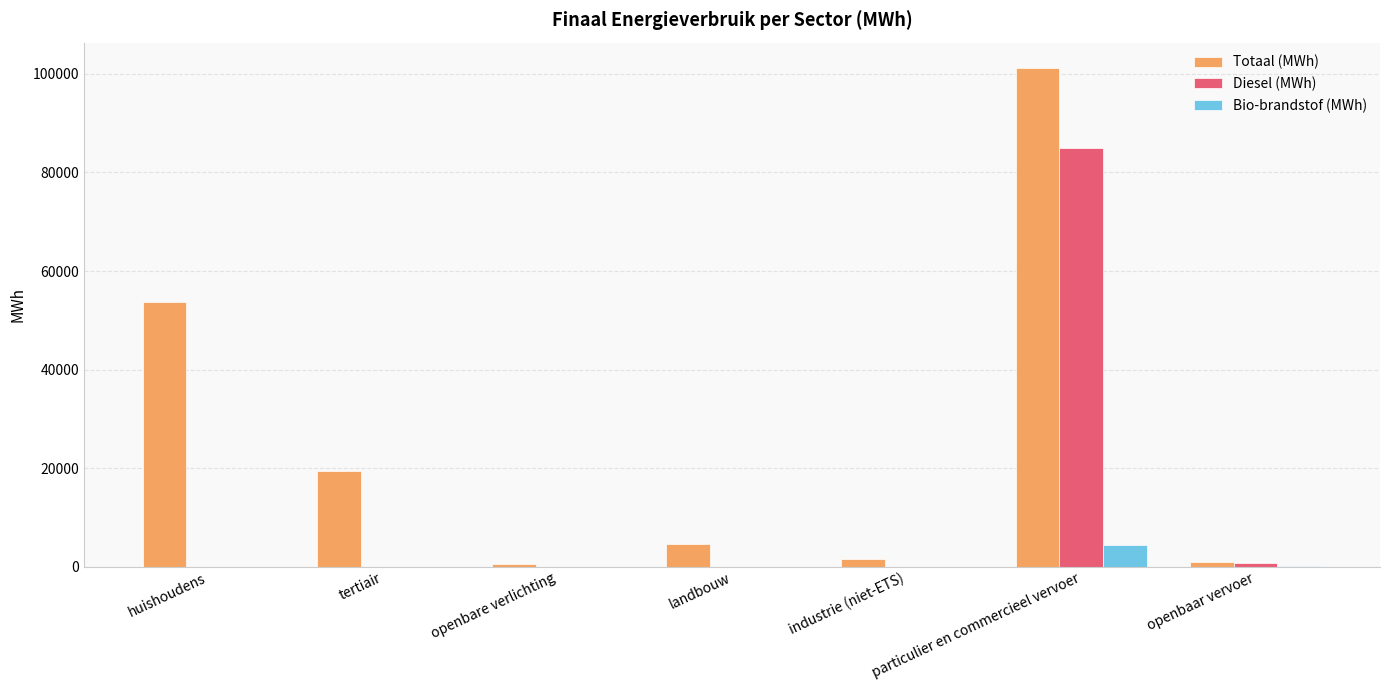

Which series has the largest total across all categories?

Totaal (MWh)